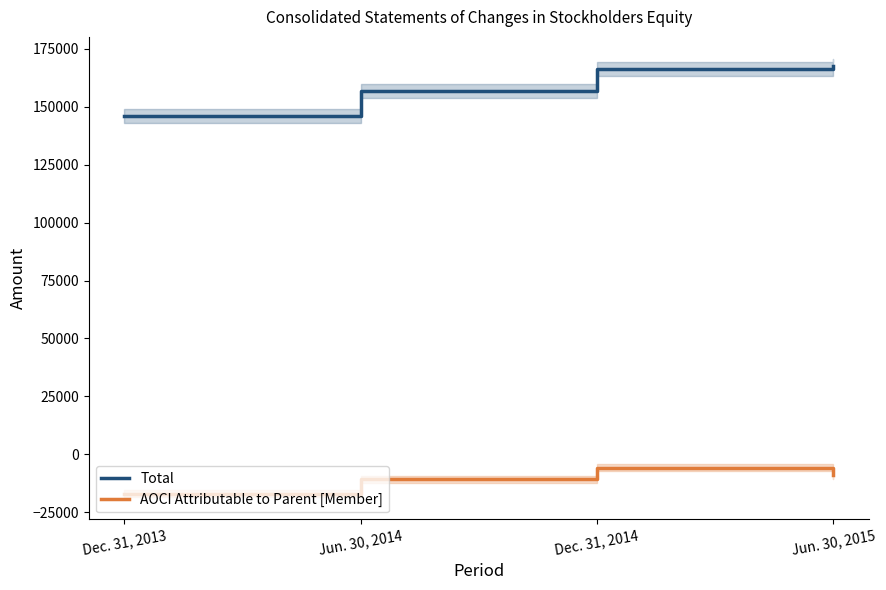

What is the smallest value displayed?

-16964